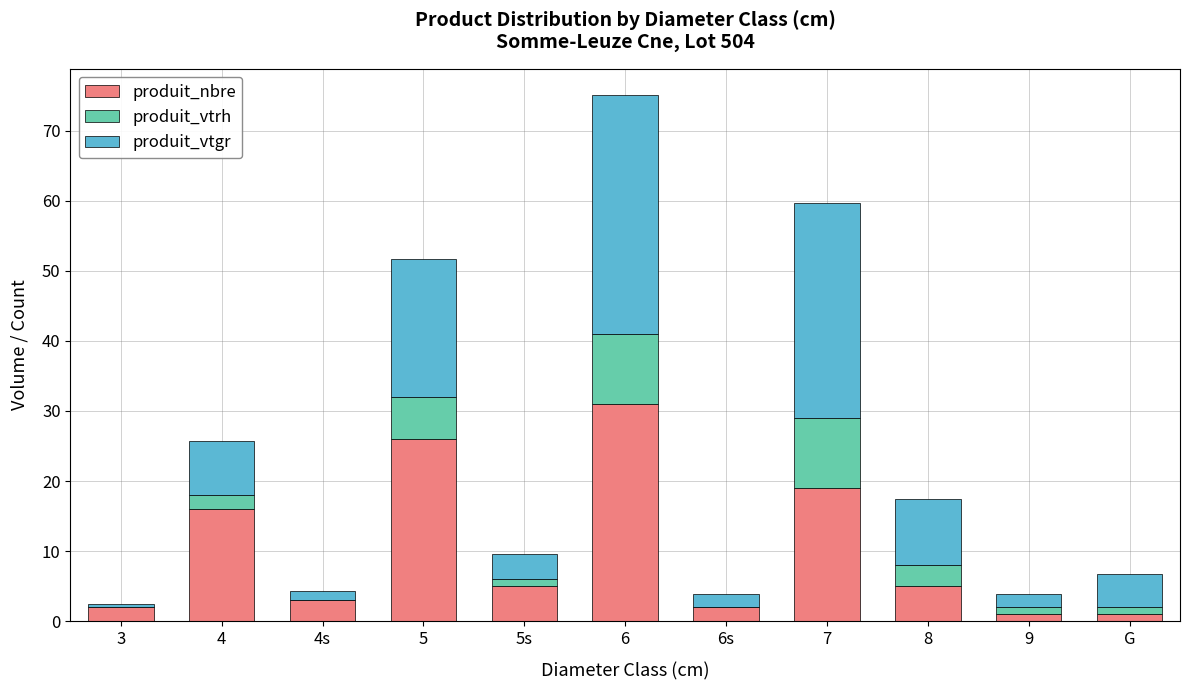

What are all the series names shown in the legend?

produit_nbre, produit_vtrh, produit_vtgr